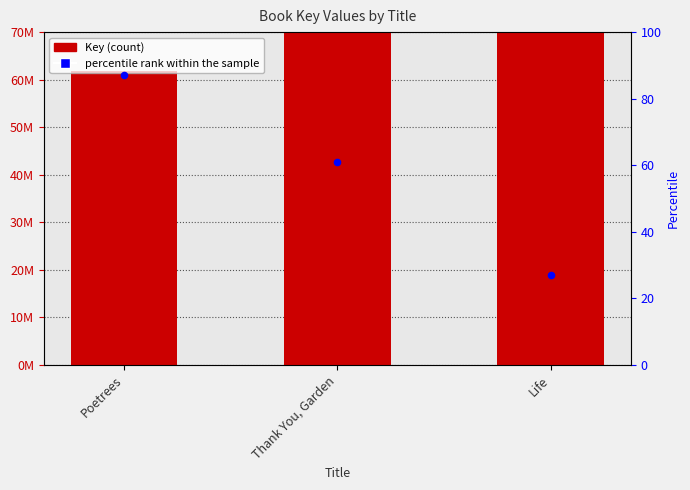

Which series has the widest spread of Y values?

Key